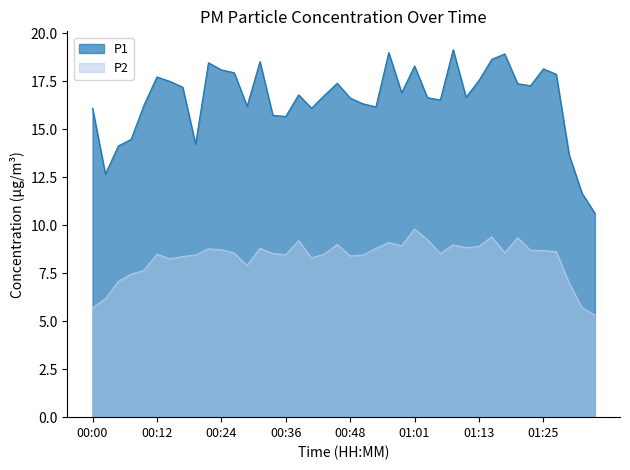

True or false: P1 and P2 intersect in this chart.

False